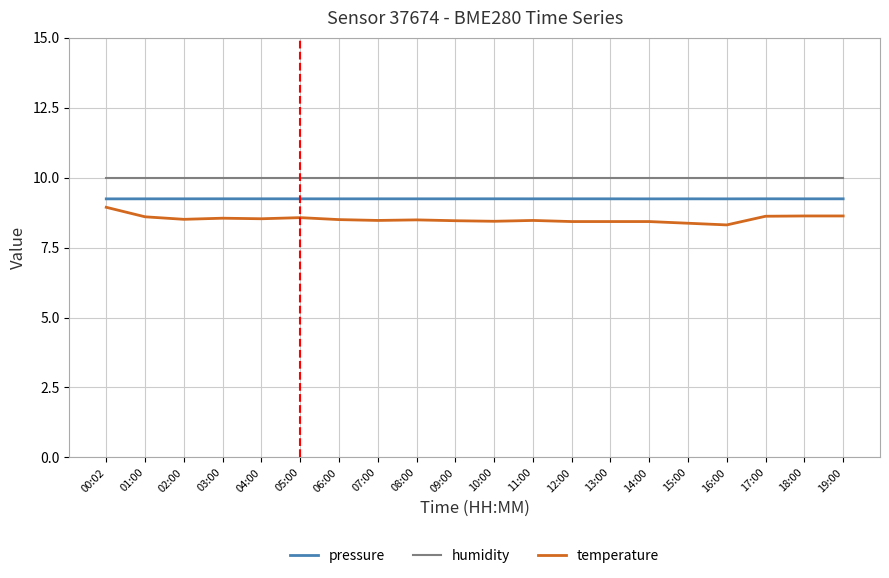

At how many categories does at least one series exceed 9?

20